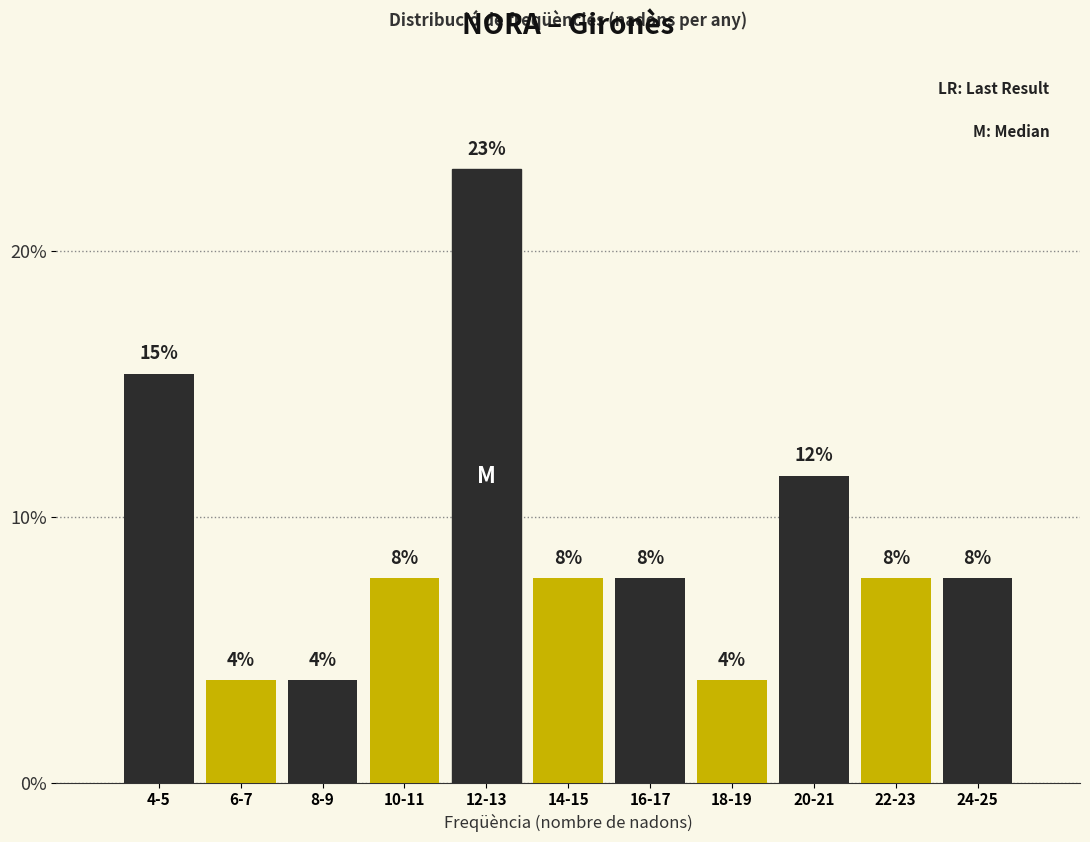

How many bars are there in total?

11